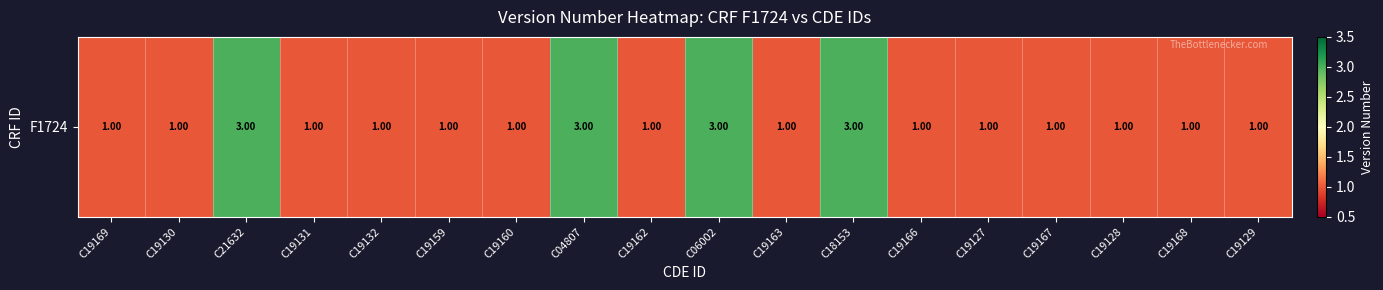

Which has a higher value, C18153 or C06002?

C18153